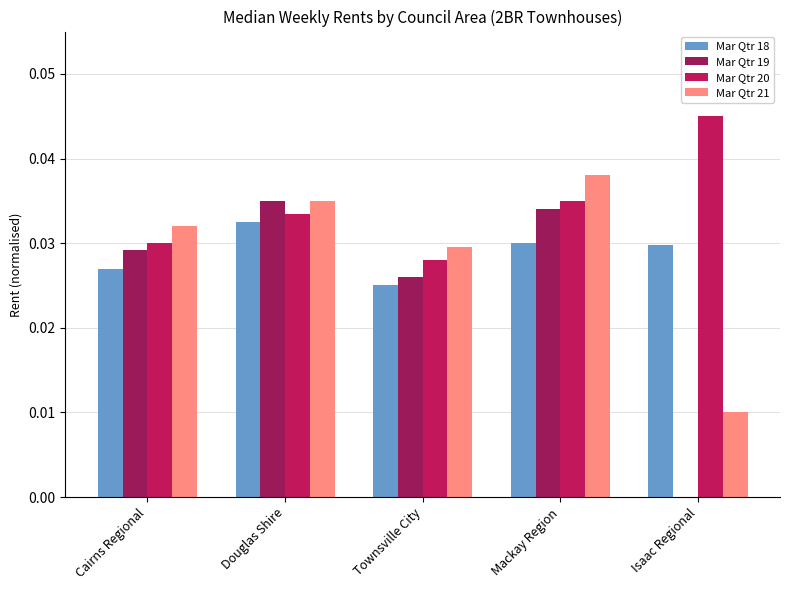

Count the number of data series in this chart.

4